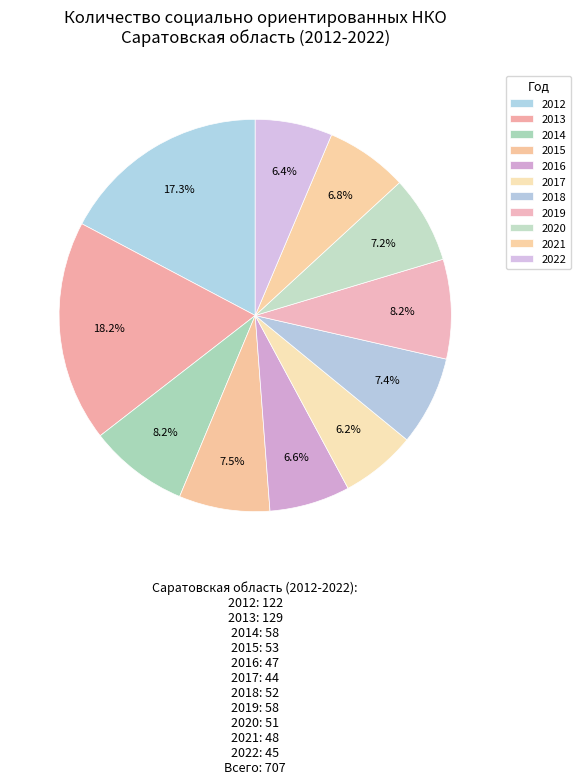

To the nearest percent, what is the average slice percentage?

9%